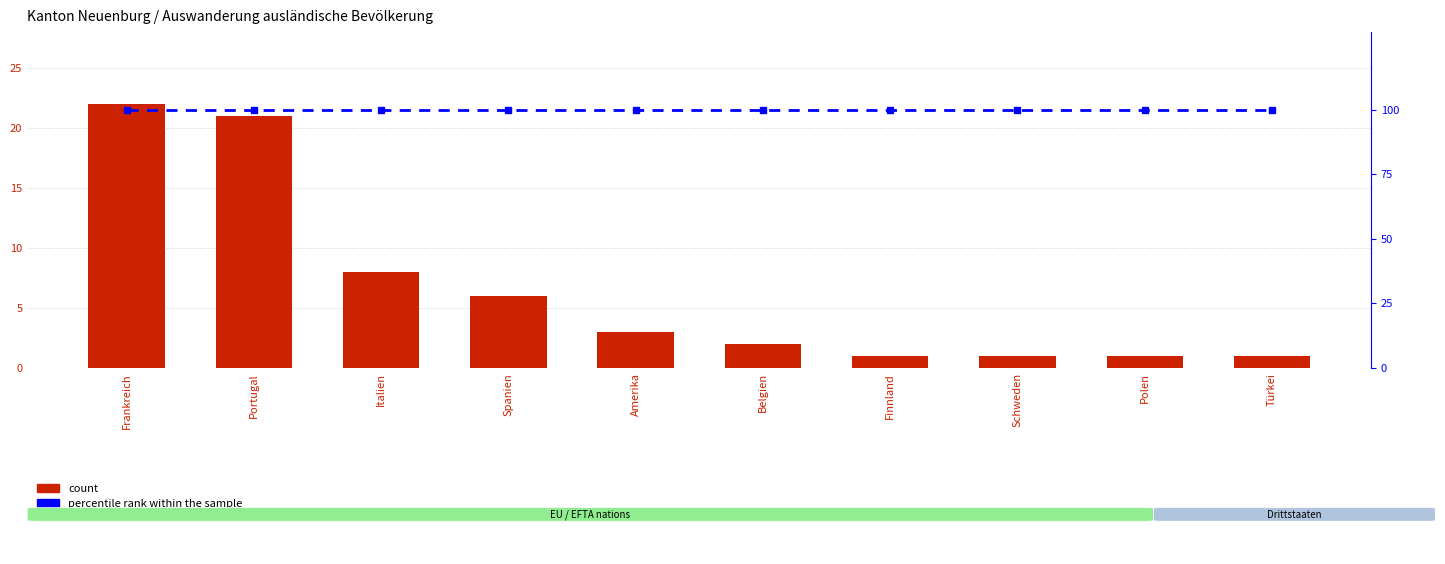

Reading right to left, what are all the values shown in this chart?

count: Türkei=1	Polen=1	Schweden=1	Finnland=1	Belgien=2	Amerika=3	Spanien=6	Italien=8	Portugal=21	Frankreich=22
percentile rank within the sample: Türkei=100	Polen=100	Schweden=100	Finnland=100	Belgien=100	Amerika=100	Spanien=100	Italien=100	Portugal=100	Frankreich=100